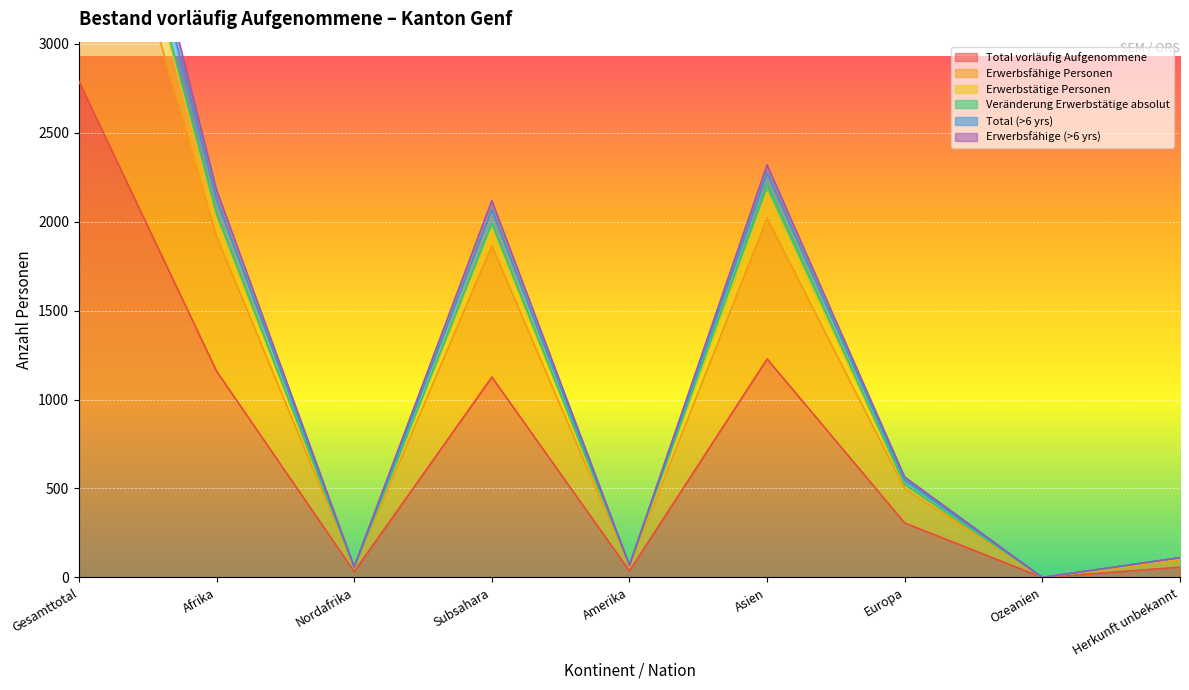

What is the difference between the maximum and minimum values in the Total vorläufig Aufgenommene series?

2788